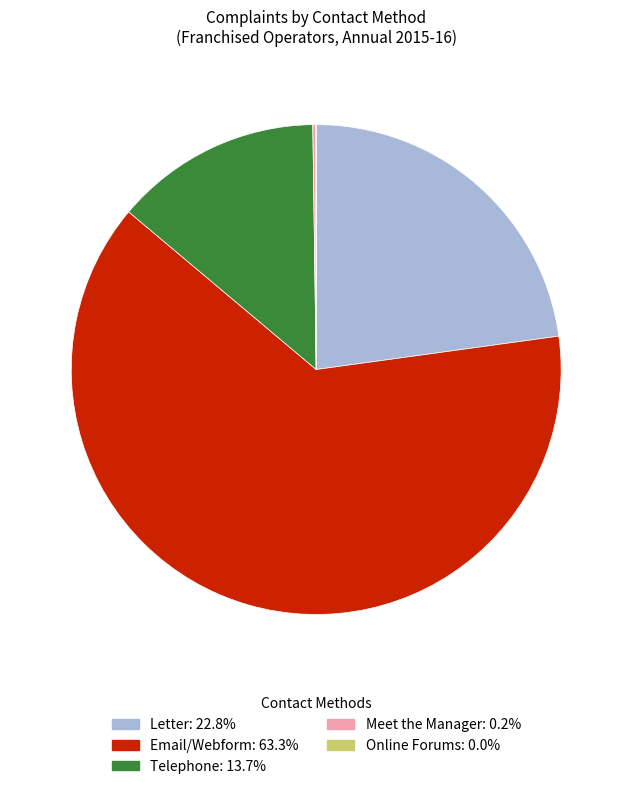

Is the sum of Telephone and Letter greater than half?

No